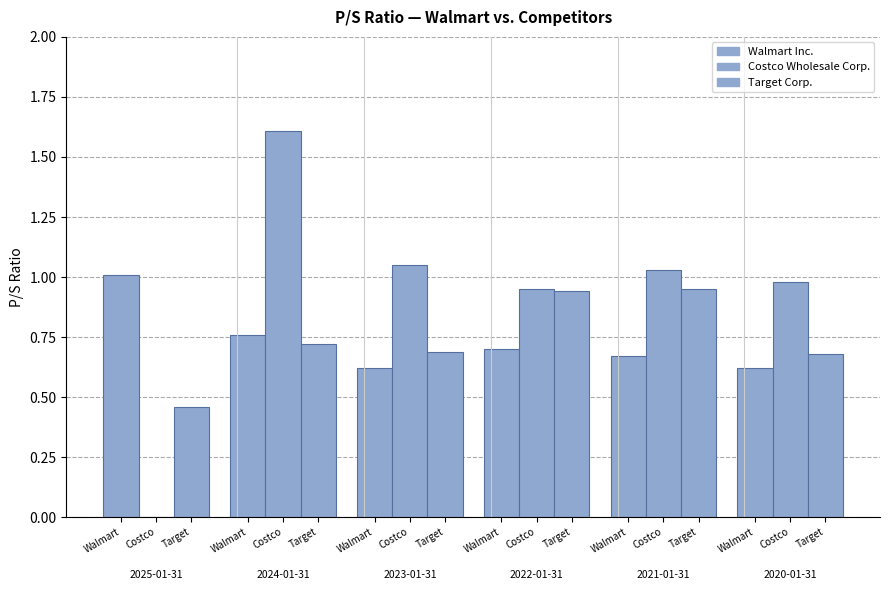

How many groups of bars are there?

6